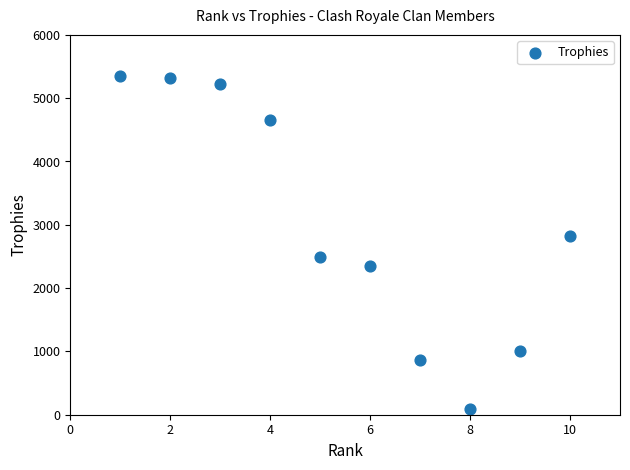

What Y value in the scatter plot is closest to 2725?

2816